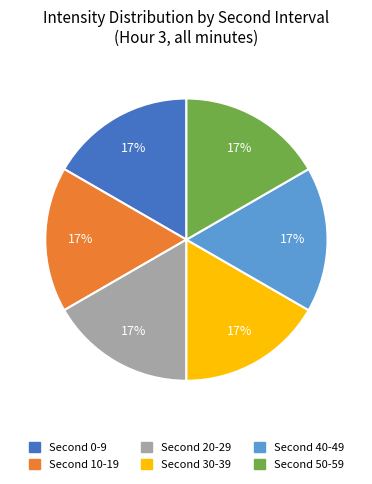

Does any single category account for the majority?

No